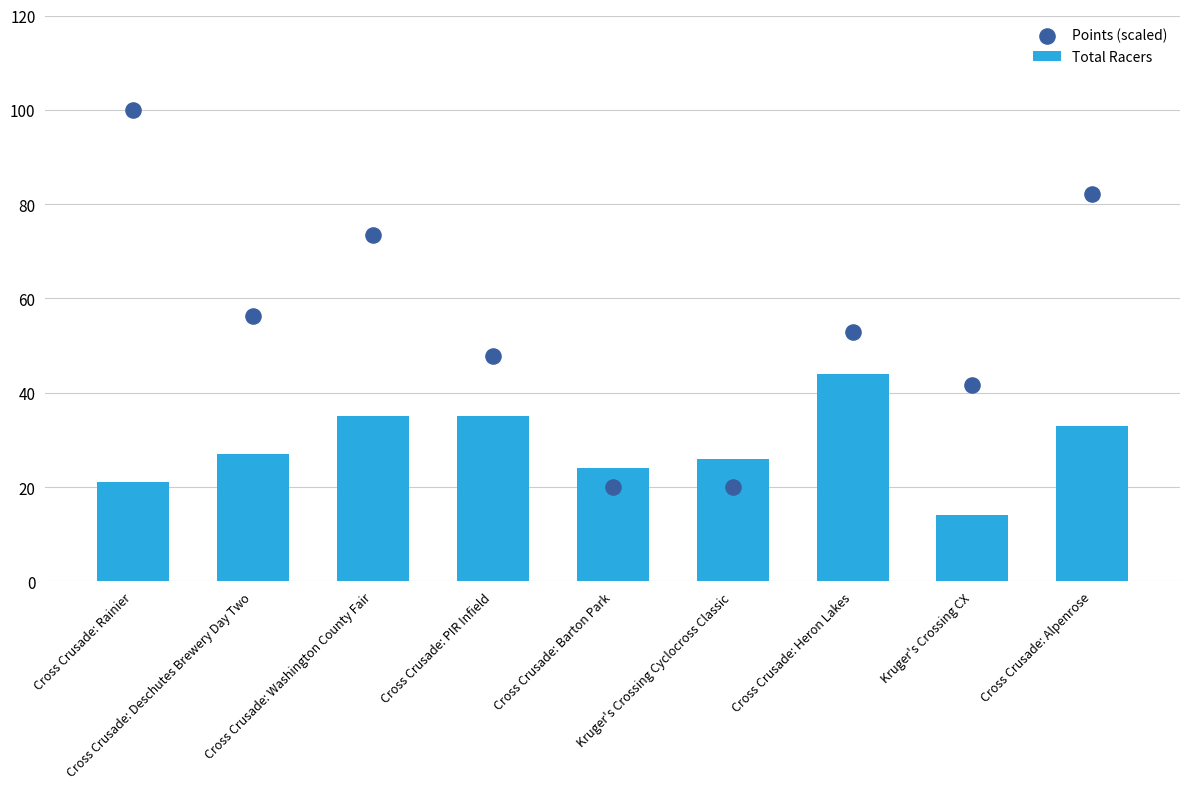

Which series reaches the minimum Y coordinate?

Total Racers